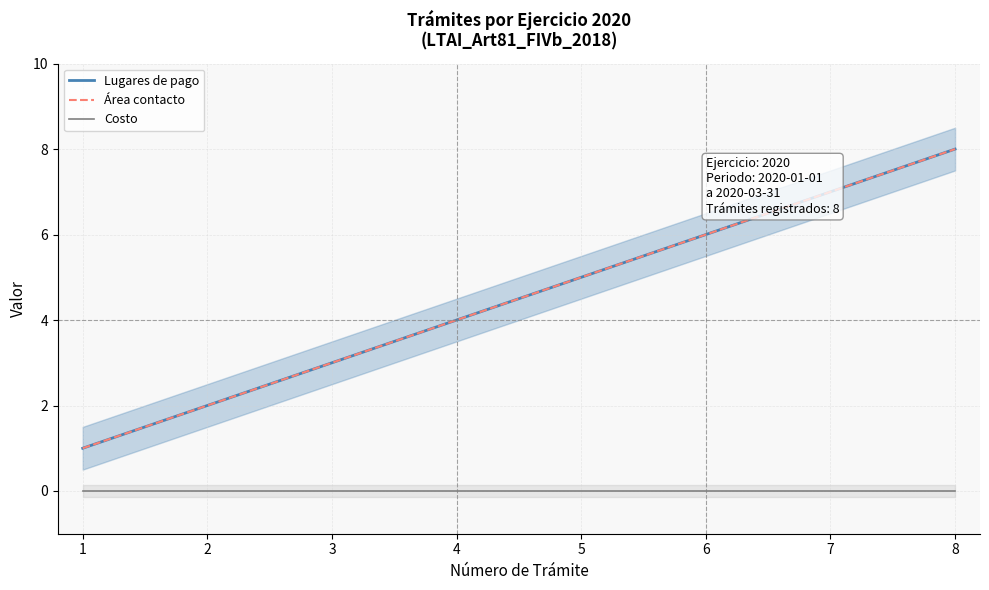

How many categories are shown in the chart?

8